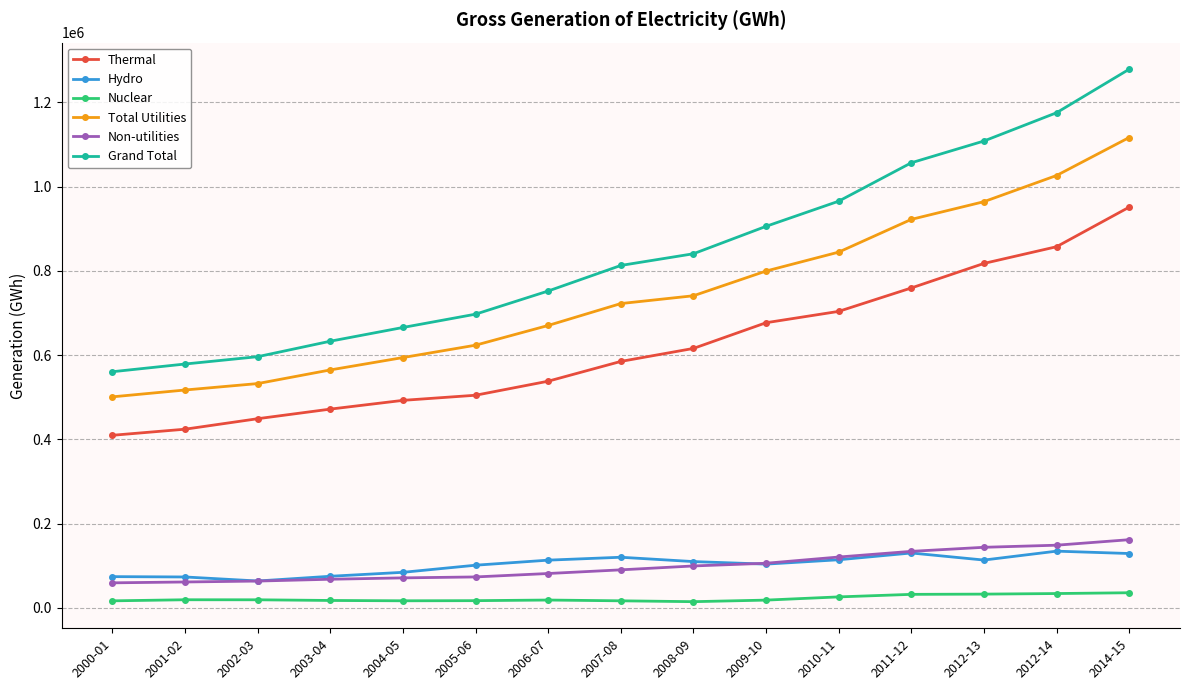

What is the minimum value shown in the chart?

14927